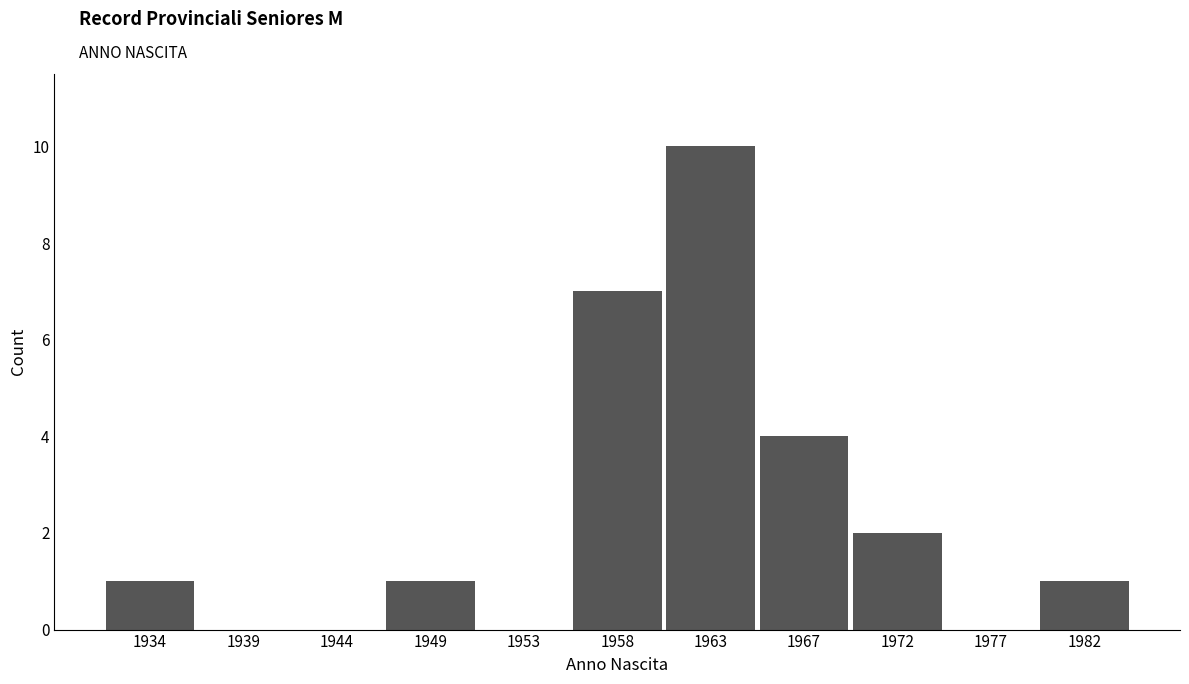

Reading left to right, transcribe this chart: for each bar, give the range it covers on the x-axis and its height. Neither the bar edges nor the heights are printed on the chart, so give them approximately, as read against the axes.

1932.0 to 1936.5: 1
1936.5 to 1941.5: 0
1941.5 to 1946.0: 0
1946.0 to 1951.0: 1
1951.0 to 1955.5: 0
1955.5 to 1960.5: 7
1960.5 to 1965.0: 10
1965.0 to 1970.0: 4
1970.0 to 1974.5: 2
1974.5 to 1979.5: 0
1979.5 to 1984.0: 1